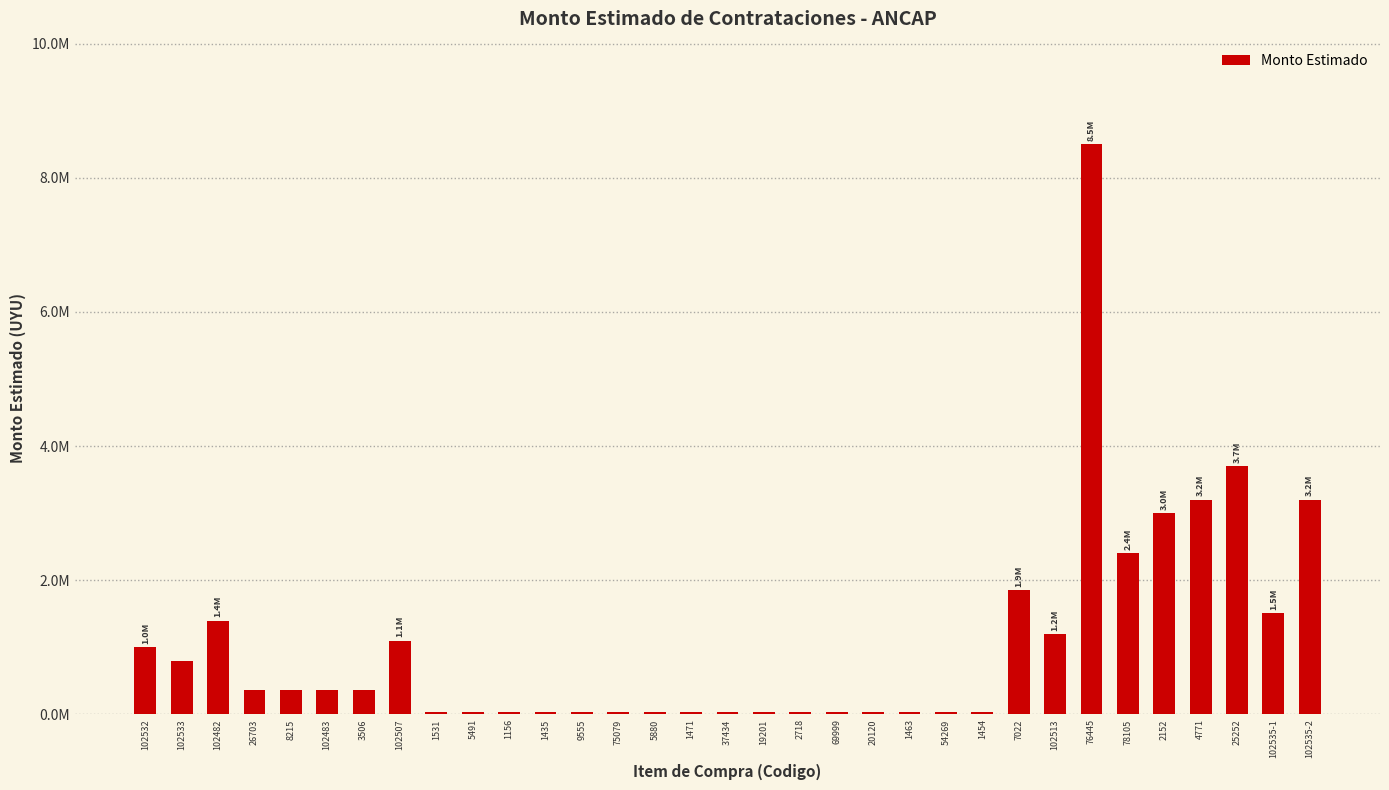

What is the greatest value displayed?

8500000